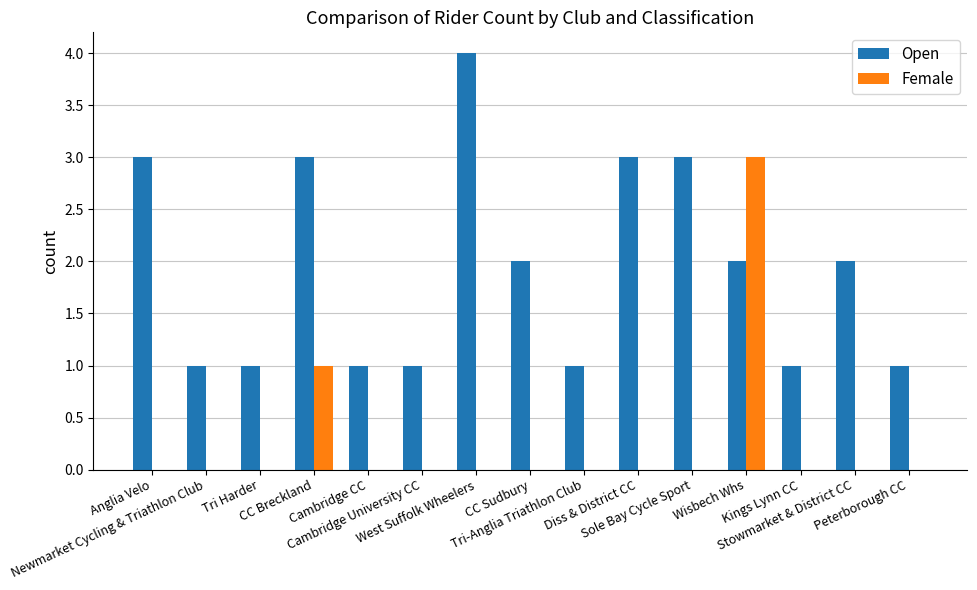

What is the greatest value displayed?

4